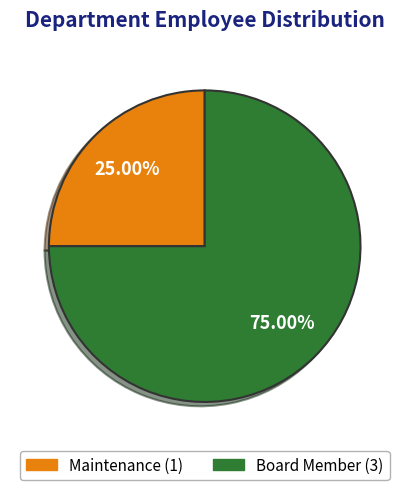

True or false: Board Member accounts for 88% of the total.

False